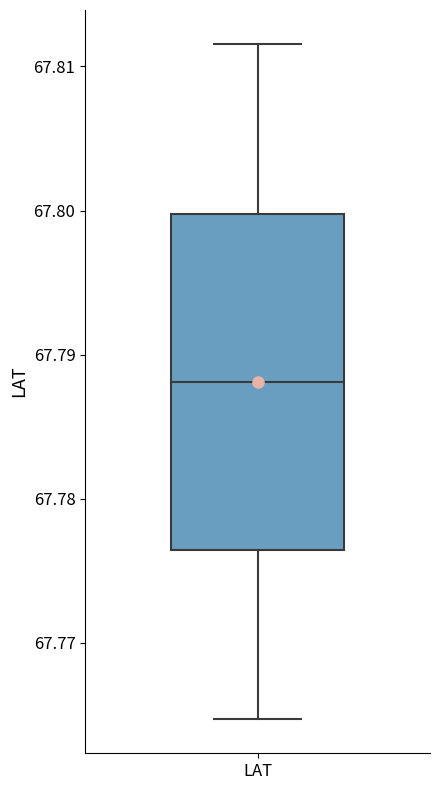

Transcribe this box plot: give where the median line is, the range the box spans, and where the two whiskers end, as read against the y-axis. The values are not printed on the chart, so give them approximately, as read against the axis.

median 67.788, box 67.776 to 67.800, whiskers 67.765 to 67.812